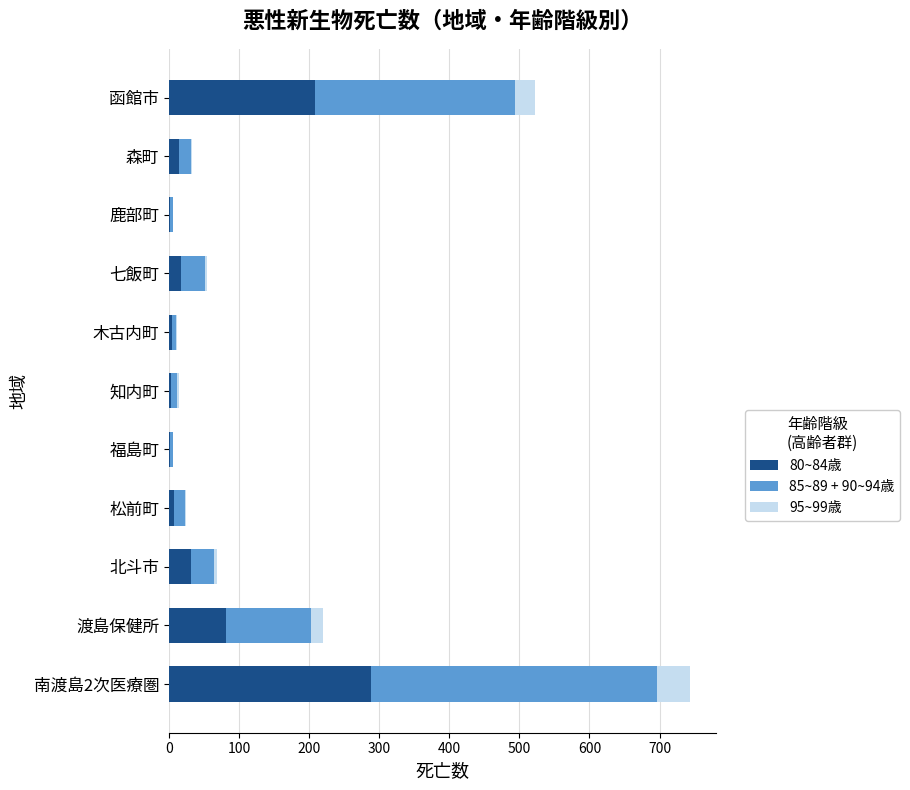

At which label does 80~84歳 reach its peak?

南渡島2次医療圏